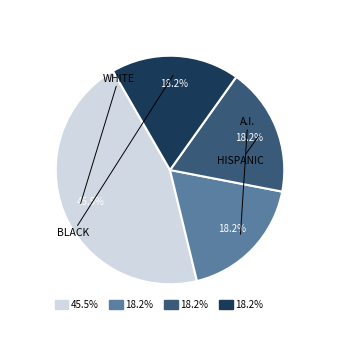

True or false: This Tender Land accounts for 25% of the total.

False